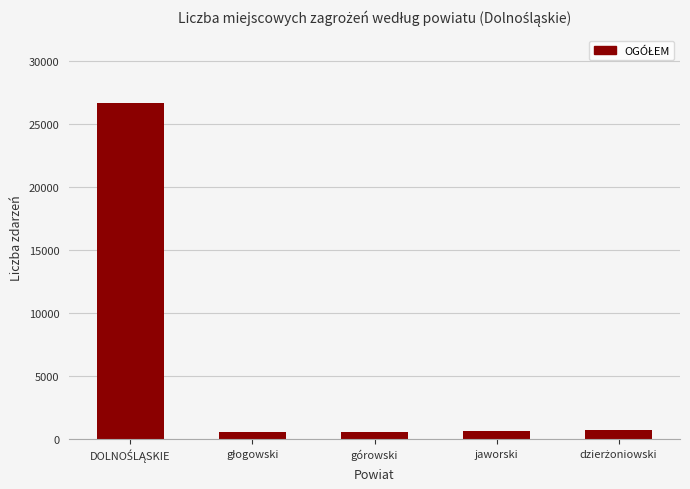

What is the maximum value shown in the chart?

26722